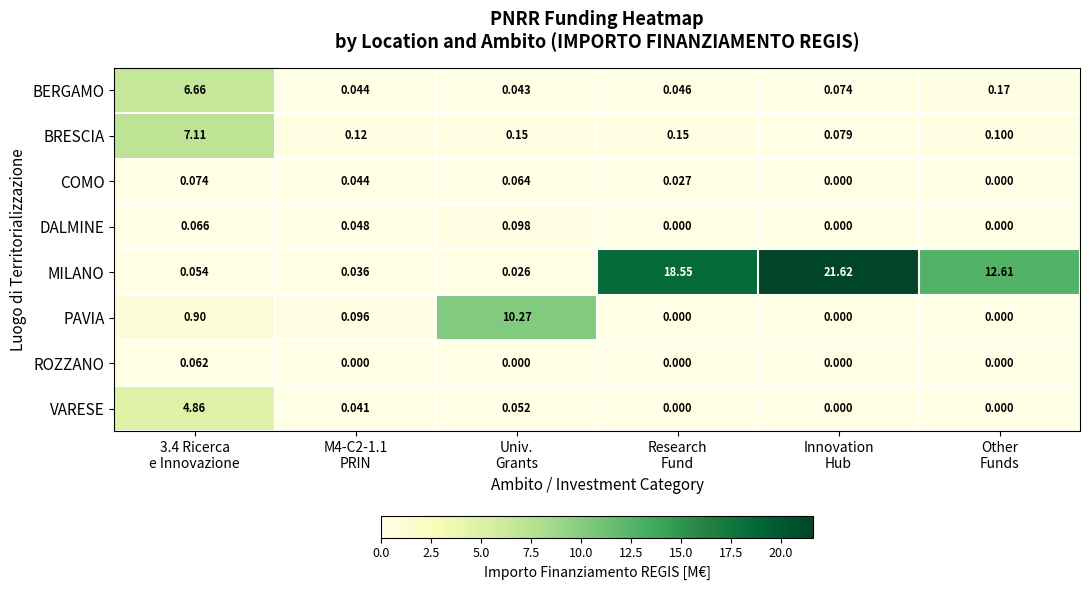

Which series has the largest total across all categories?

MILANO